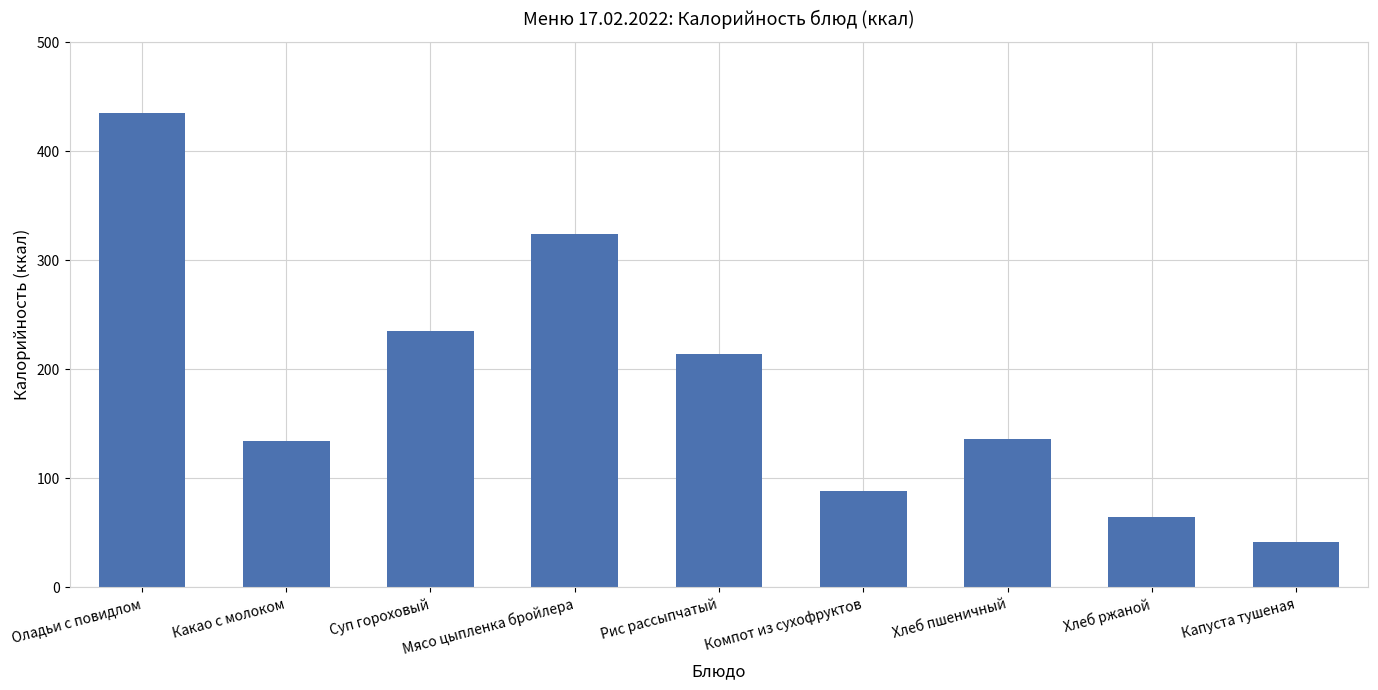

What is the ratio of the value at Компот из сухофруктов to the value at Мясо цыпленка бройлера?

0.3